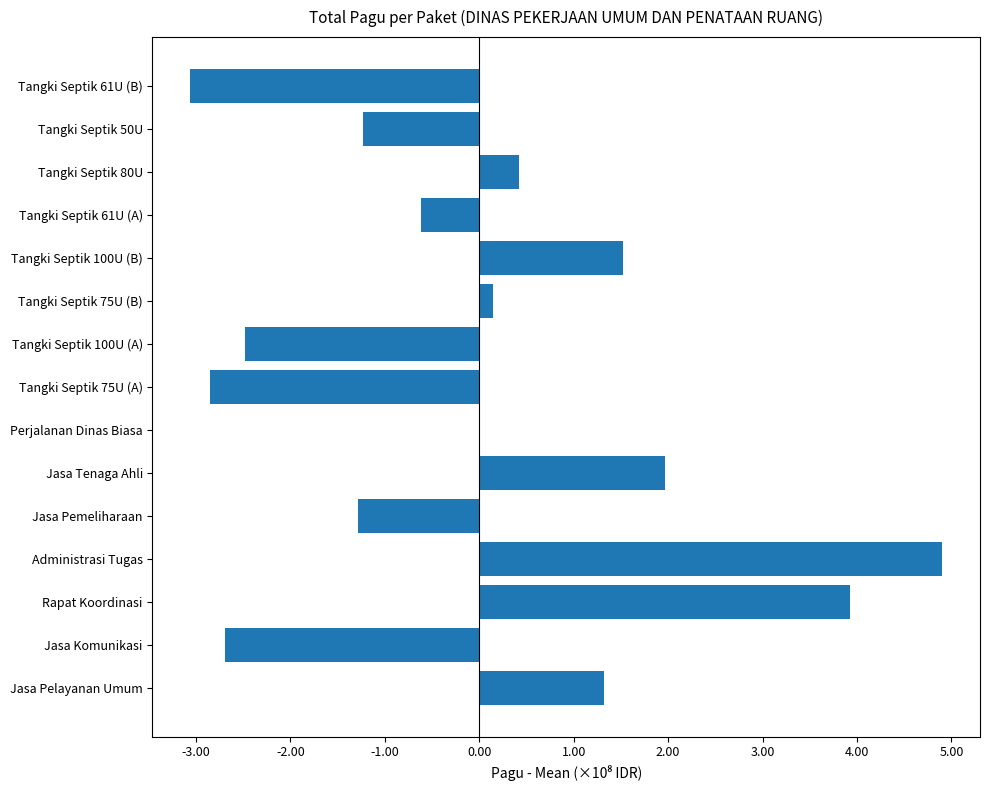

Are the bars horizontal?

Yes